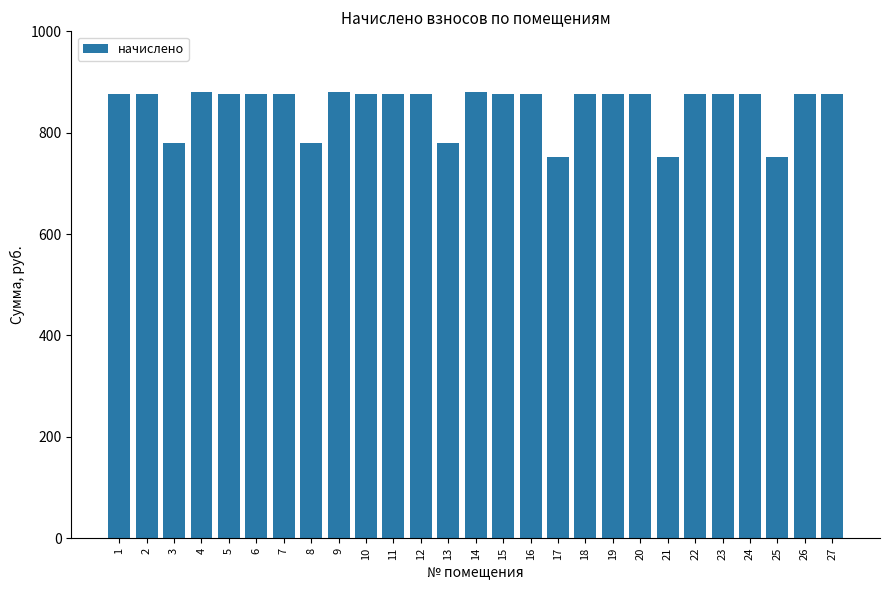

What is the sum of the values at 9 and 17?

1632.4